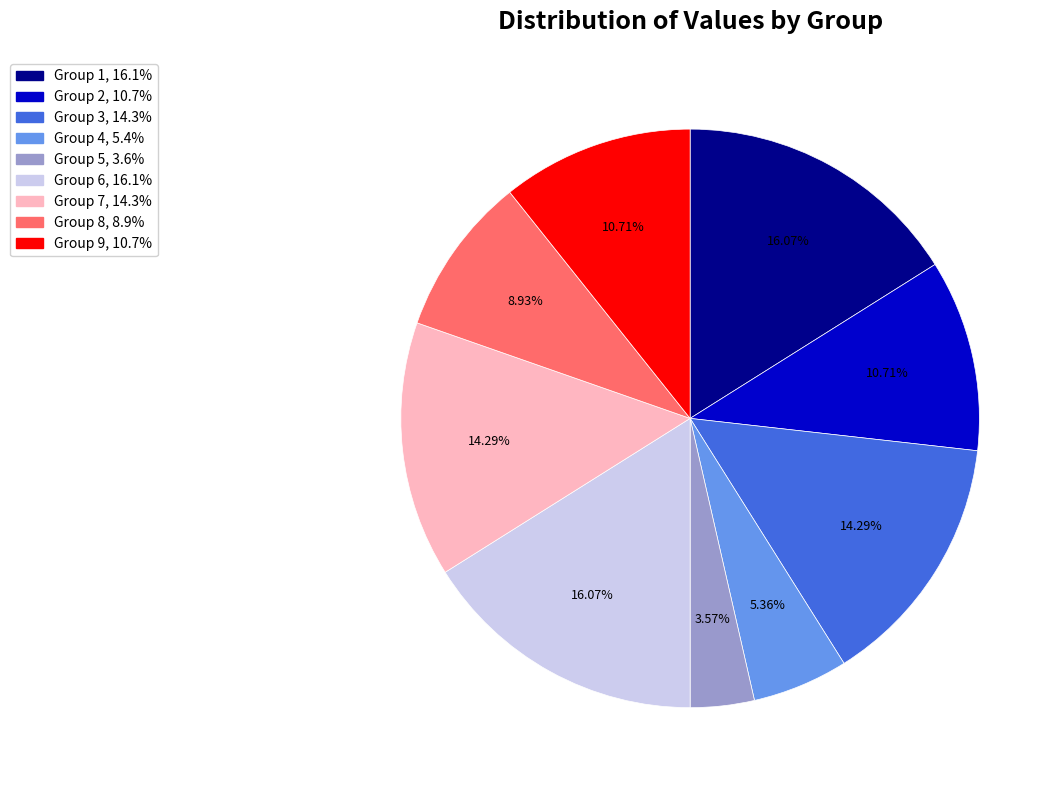

Does Group 7, 14.3% account for over 50% of the chart?

No